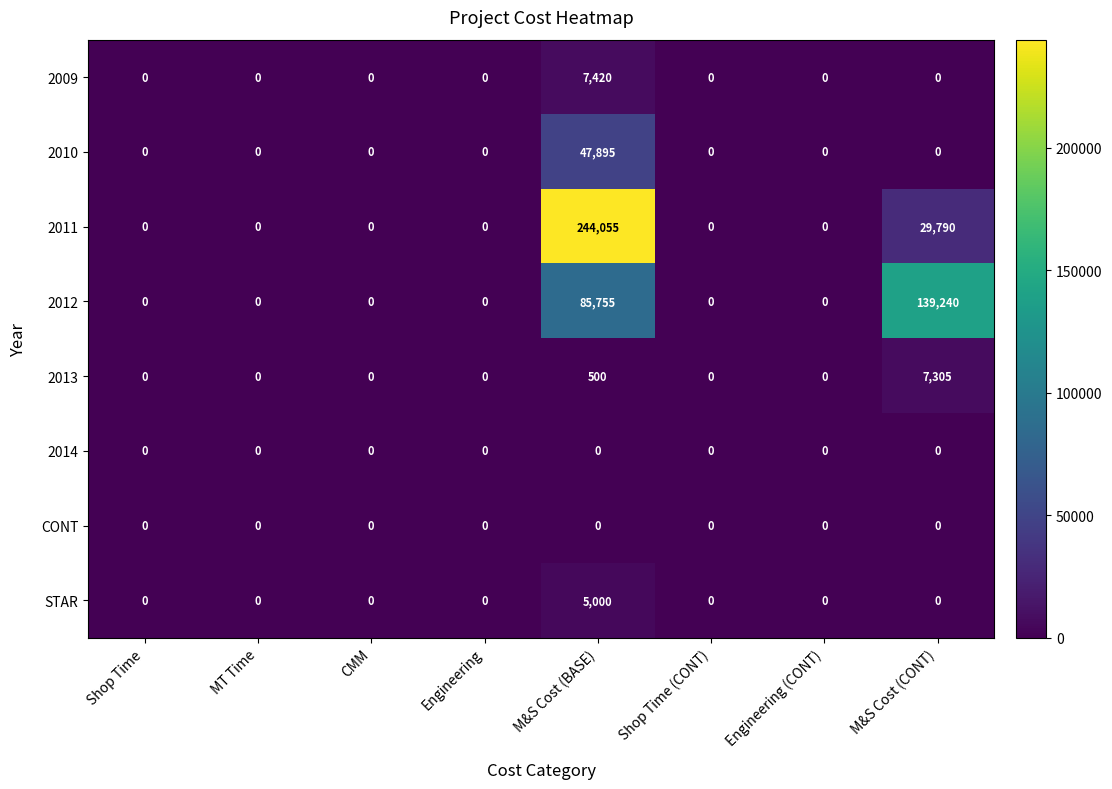

What is the greatest value displayed?

244055